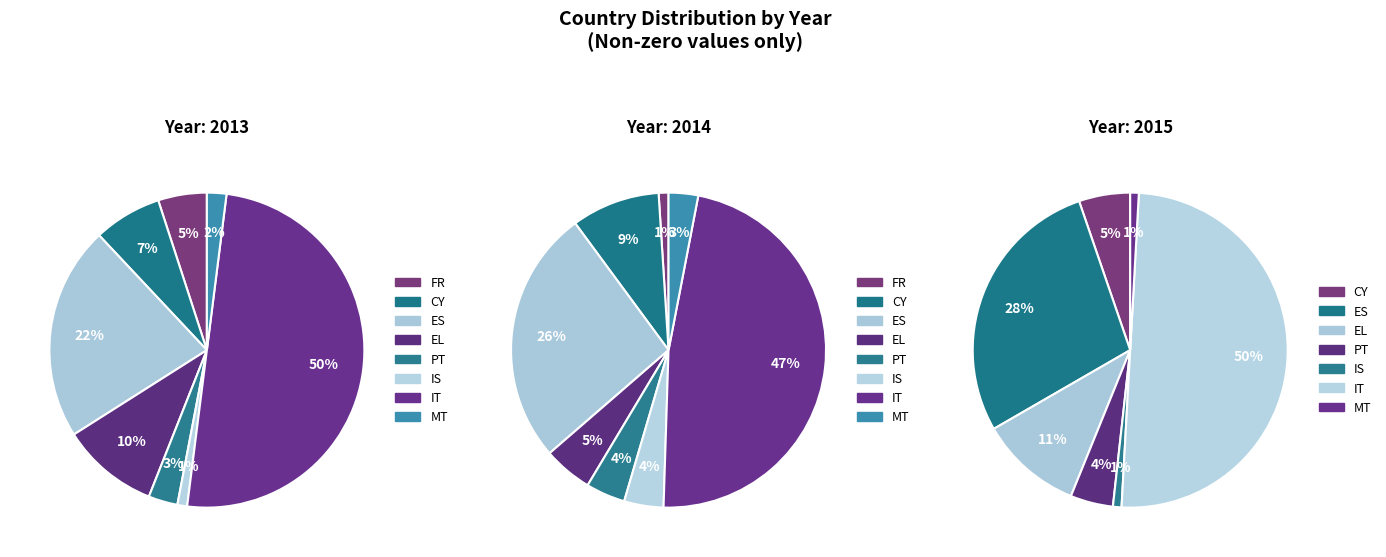

Does EL account for over 50% of the chart?

No